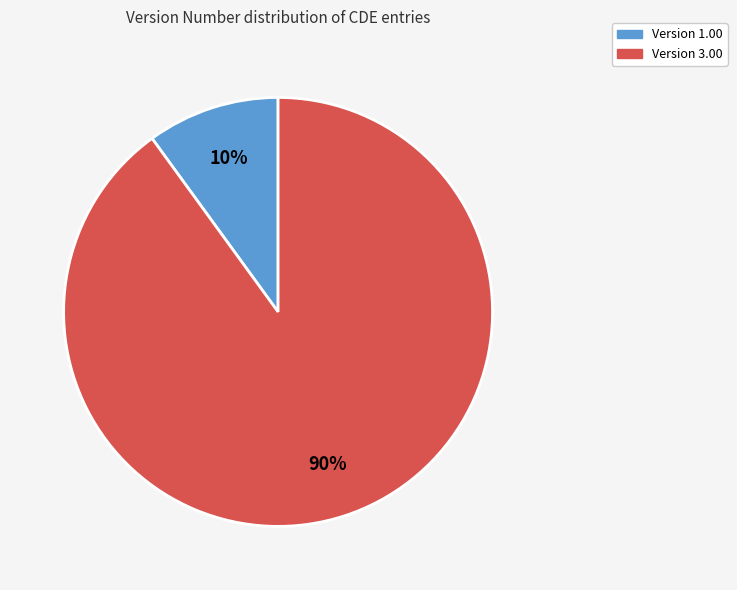

Is there a majority slice in this chart?

Yes